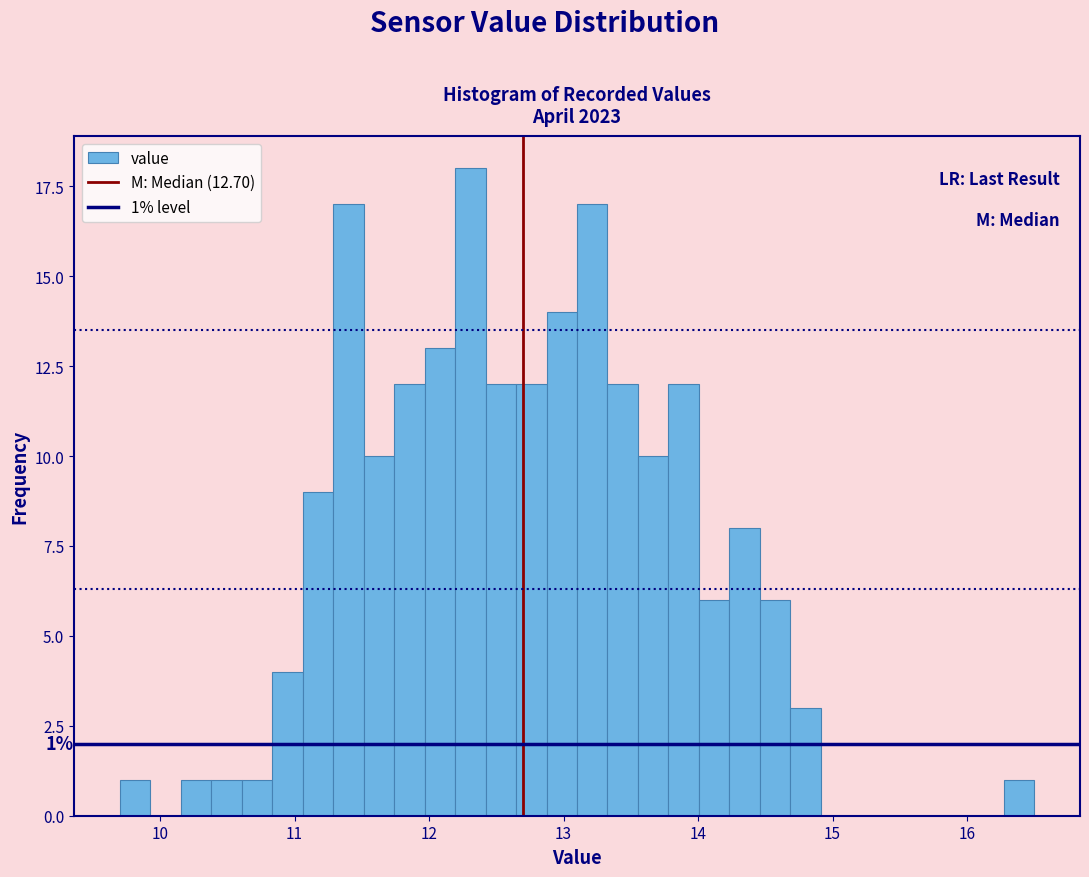

Around what value on the x-axis is the tallest bar? Give the approximate position of its centre, as read against the axis.

12.3